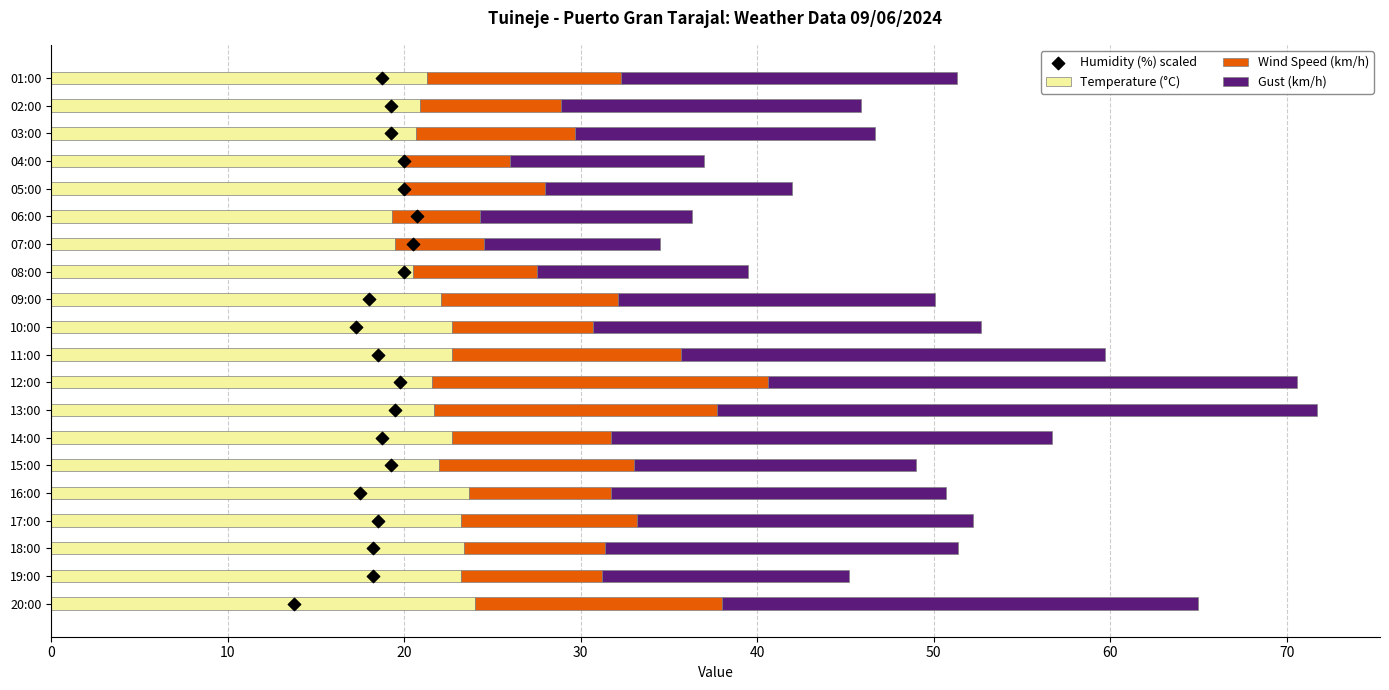

What is the difference between the Temperature (°C) values at 07:00 and 20:00?

4.5